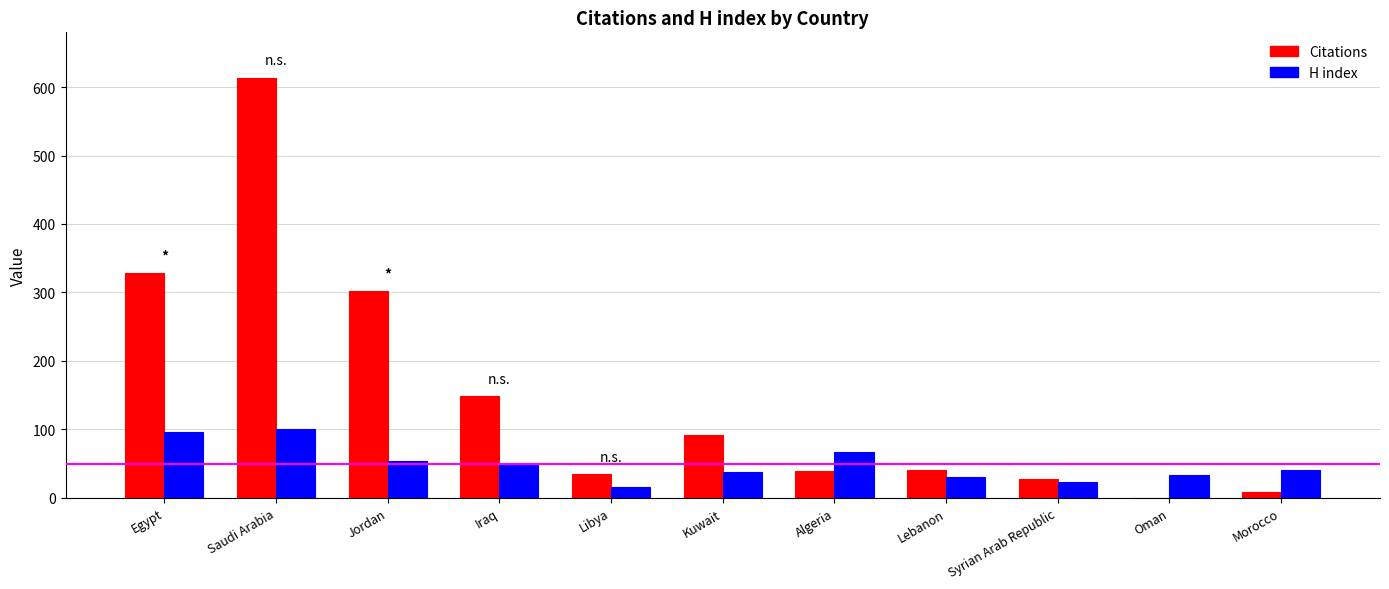

Is it true that H index equals 49 at Iraq?

True